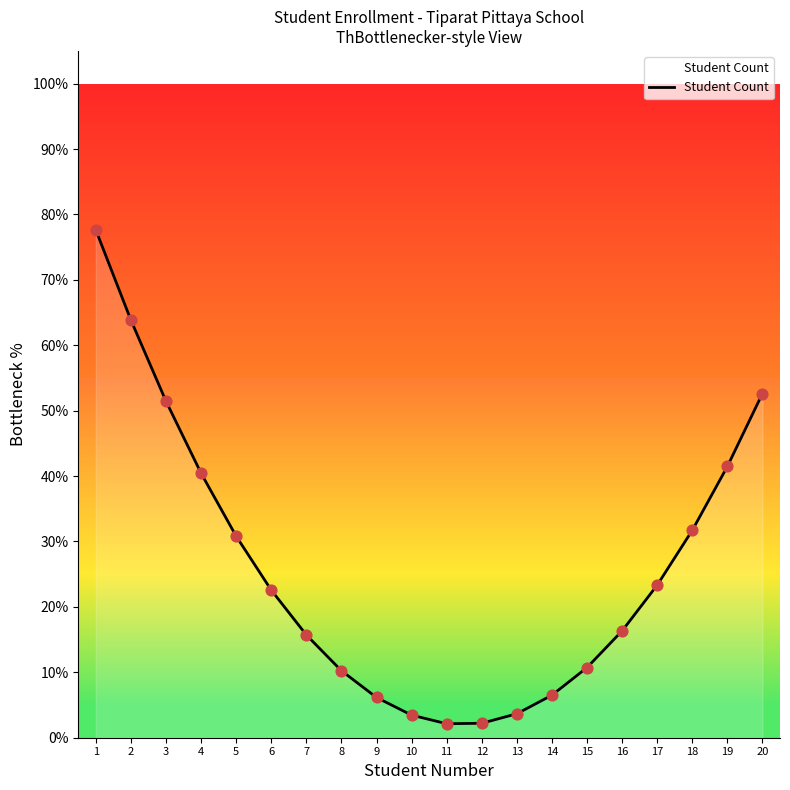

What is the change in value from 8 to 16?

+6.1